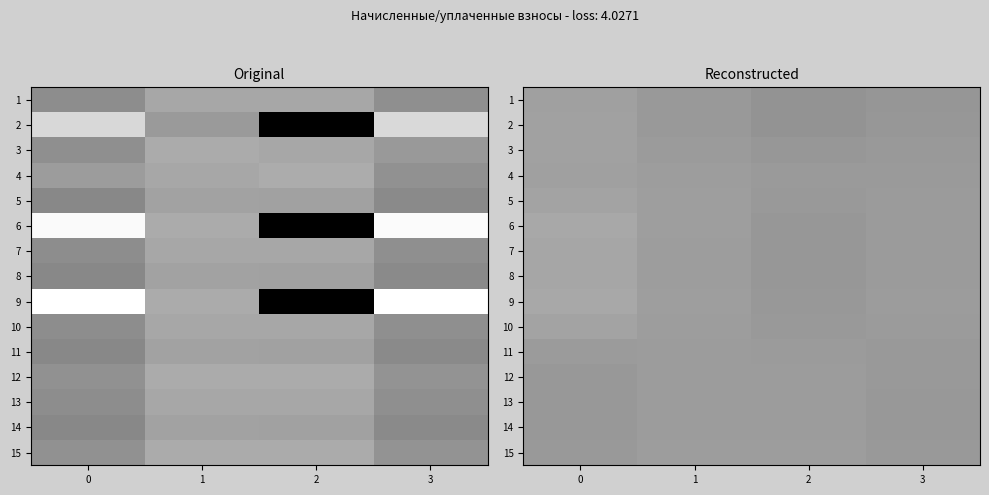

What is the difference between the second highest and minimum values in the 9 series?

0.3